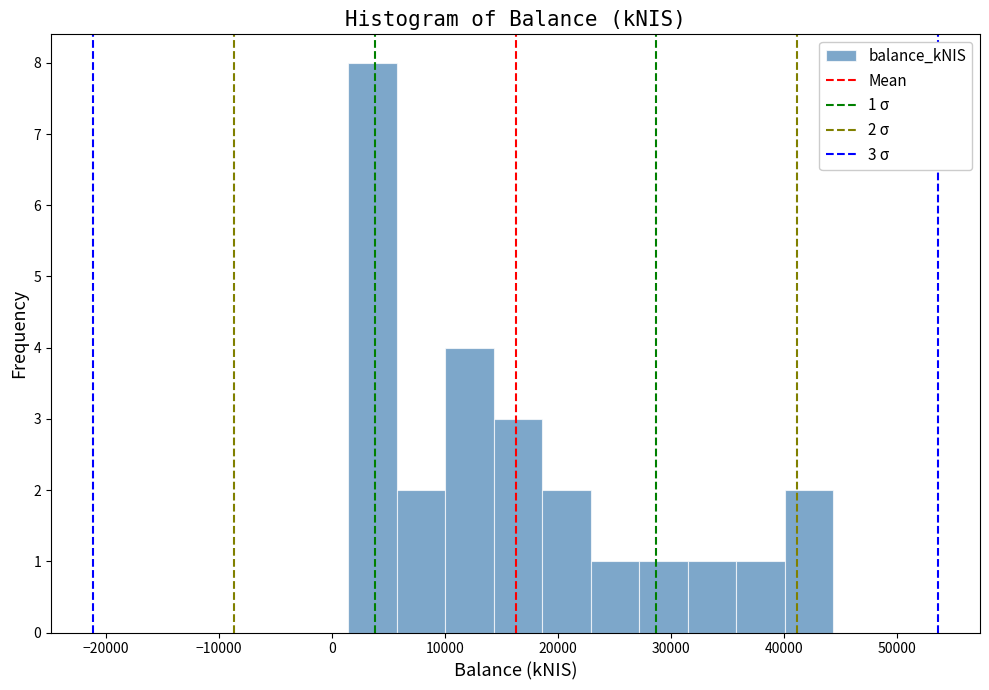

Over which range of the x-axis is the bar tallest?

1000 to 6000